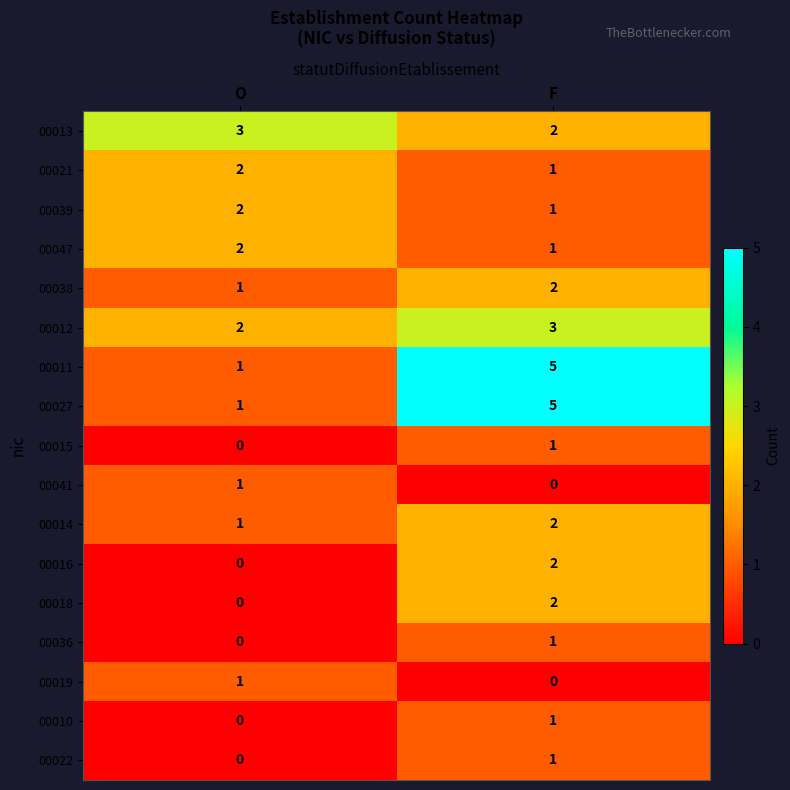

Rank the categories by 00016 value from lowest to highest.

O, F